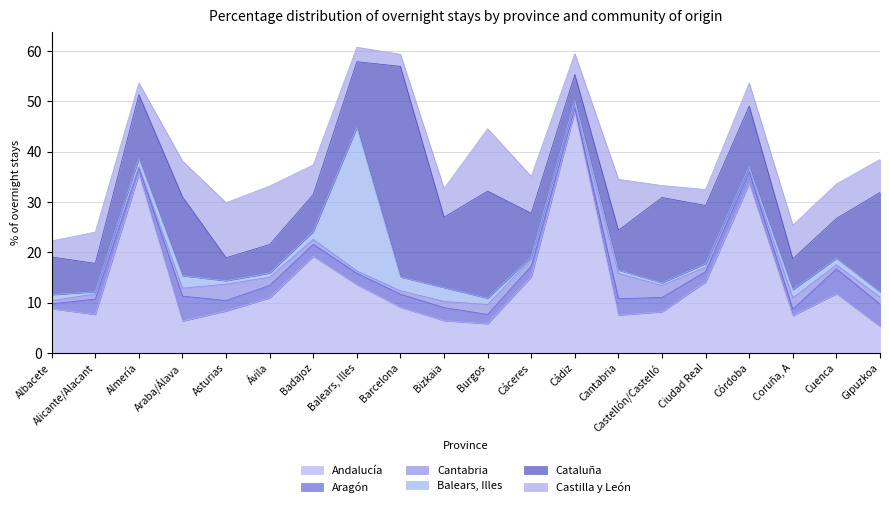

What are all the series names shown in the legend?

Andalucía, Aragón, Cantabria, Balears, Illes, Cataluña, Castilla y León